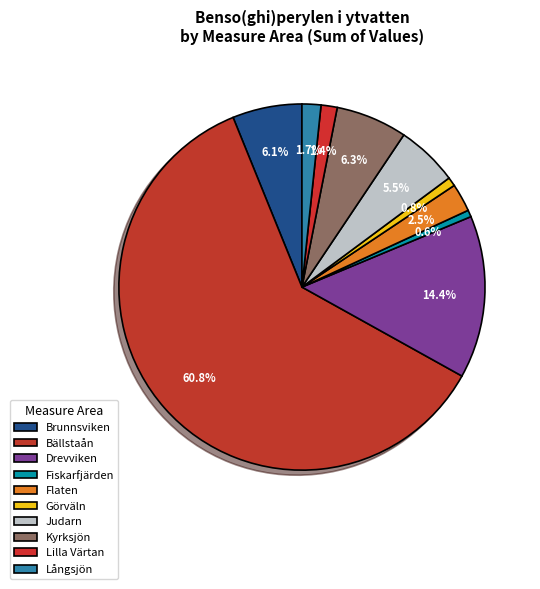

How many segments does this pie chart have?

10